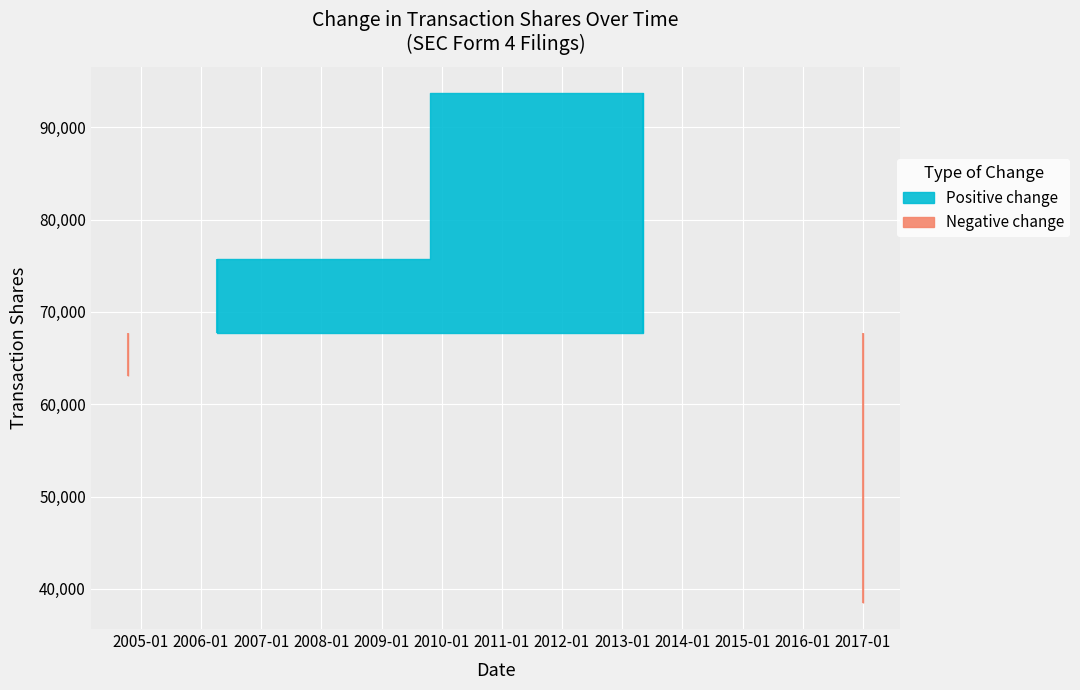

True or false: transactionPricePerShare has more than 0 interior local peaks.

False